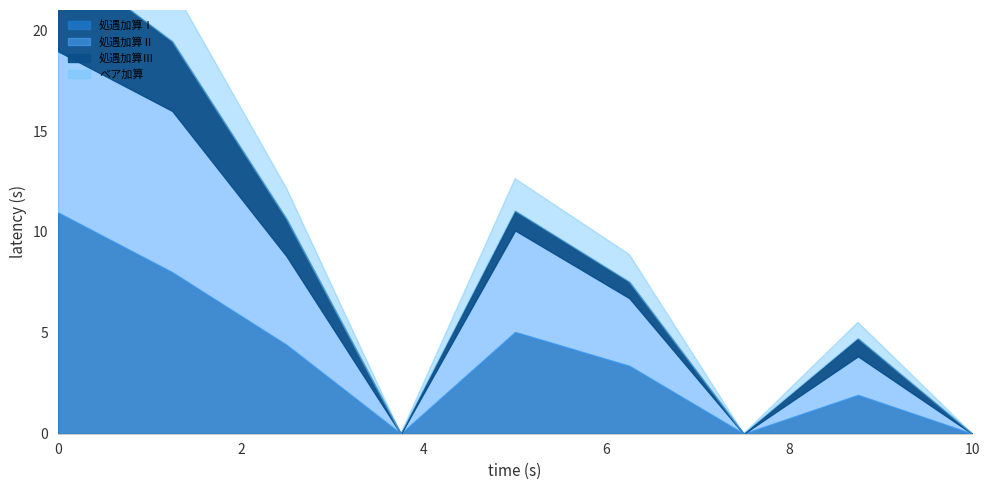

At which category is the sum across all series the highest?

1